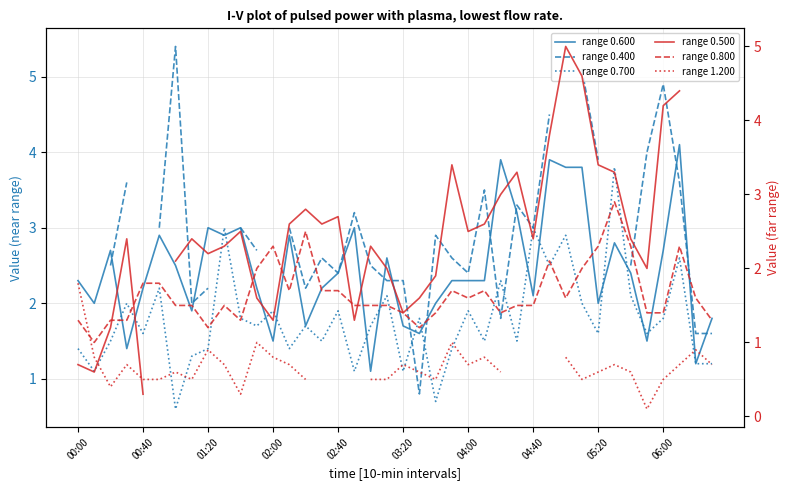

What is the label of the 9th point from the left?

01:20